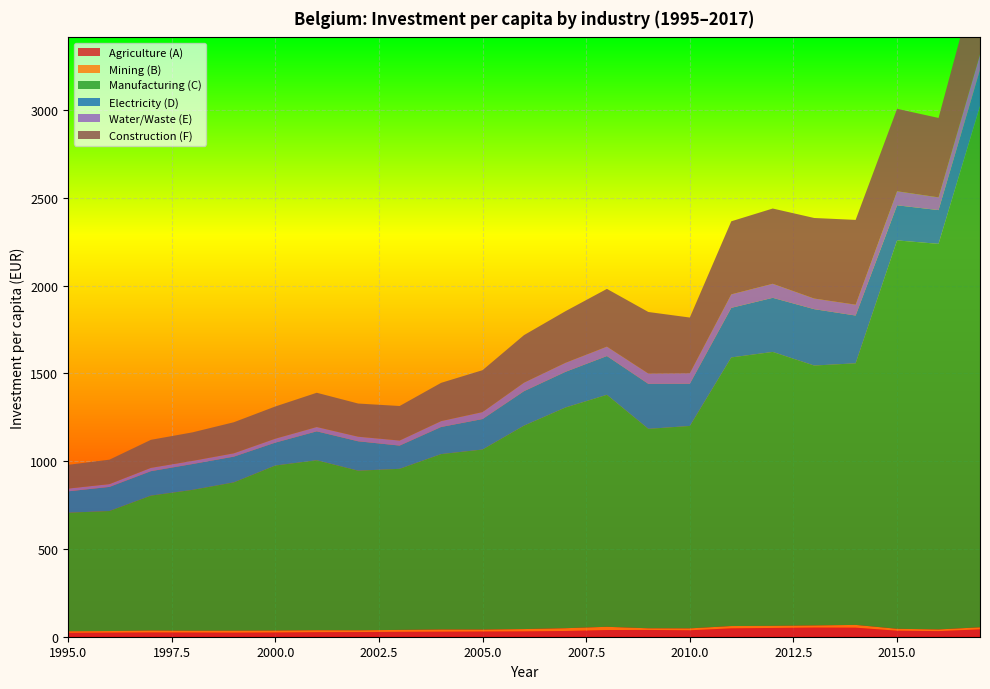

Reading right to left, list all the values displayed in this chart.

Agriculture (A): 2017=42.1	2016=31.9	2015=34.3	2014=51.6	2013=52.2	2012=50.0	2011=47.8	2010=36.7	2009=38.6	2008=38.1	2007=32.8	2006=30.5	2005=29.7	2004=28.7	2003=27.8	2002=26.6	2001=26.0	2000=24.2	1999=23.4	1998=24.0	1997=24.5	1996=23.4	1995=22.4
Mining (B): 2017=11.6	2016=9.7	2015=10.9	2014=15.6	2013=12.1	2012=11.9	2011=13.1	2010=10.8	2009=9.4	2008=18.4	2007=15.8	2006=13.1	2005=11.2	2004=12.5	2003=11.0	2002=9.9	2001=11.1	2000=11.0	1999=11.1	1998=10.2	1997=10.9	1996=8.9	1995=8.7
Manufacturing (C): 2017=2967.7	2016=2195.6	2015=2211.7	2014=1489.7	2013=1480.0	2012=1559.9	2011=1529.6	2010=1152.8	2009=1135.9	2008=1321.2	2007=1256.8	2006=1158.5	2005=1025.2	2004=998.8	2003=917.3	2002=908.9	2001=967.9	2000=939.7	1999=844.5	1998=802.0	1997=768.1	1996=683.6	1995=675.2
Electricity (D): 2017=207.3	2016=192.2	2015=199.9	2014=272.1	2013=321.0	2012=308.1	2011=282.3	2010=240.1	2009=256.0	2008=220.7	2007=203.1	2006=196.2	2005=173.5	2004=154.4	2003=132.3	2002=167.4	2001=164.7	2000=130.4	1999=146.6	1998=147.2	1997=139.3	1996=137.3	1995=121.7
Water/Waste (E): 2017=87.1	2016=72.5	2015=80.0	2014=61.8	2013=60.5	2012=80.0	2011=76.9	2010=60.0	2009=58.8	2008=53.5	2007=51.3	2006=48.2	2005=39.5	2004=33.3	2003=28.7	2002=26.1	2001=24.4	2000=22.3	1999=19.0	1998=18.0	1997=18.9	1996=15.9	1995=15.8
Construction (F): 2017=514.6	2016=452.3	2015=469.5	2014=482.8	2013=458.7	2012=428.5	2011=415.9	2010=317.2	2009=350.5	2008=328.9	2007=294.0	2006=271.0	2005=238.7	2004=218.0	2003=196.7	2002=188.9	2001=195.2	2000=183.5	1999=176.9	1998=162.3	1997=159.6	1996=139.1	1995=135.2